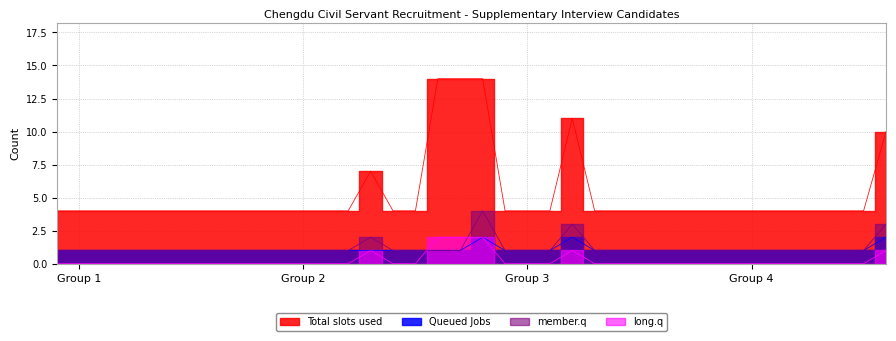

What is the difference between the highest and lowest values at 5?

4